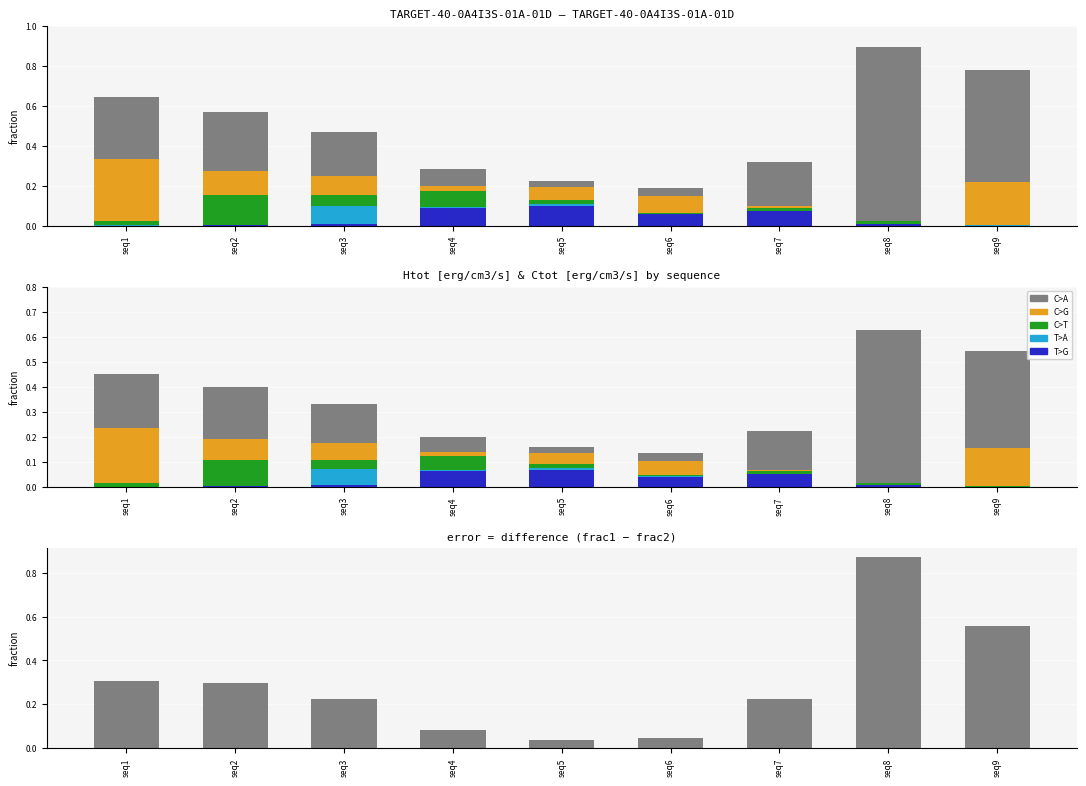

Which series changed the most between seq7 and seq8?

C>A